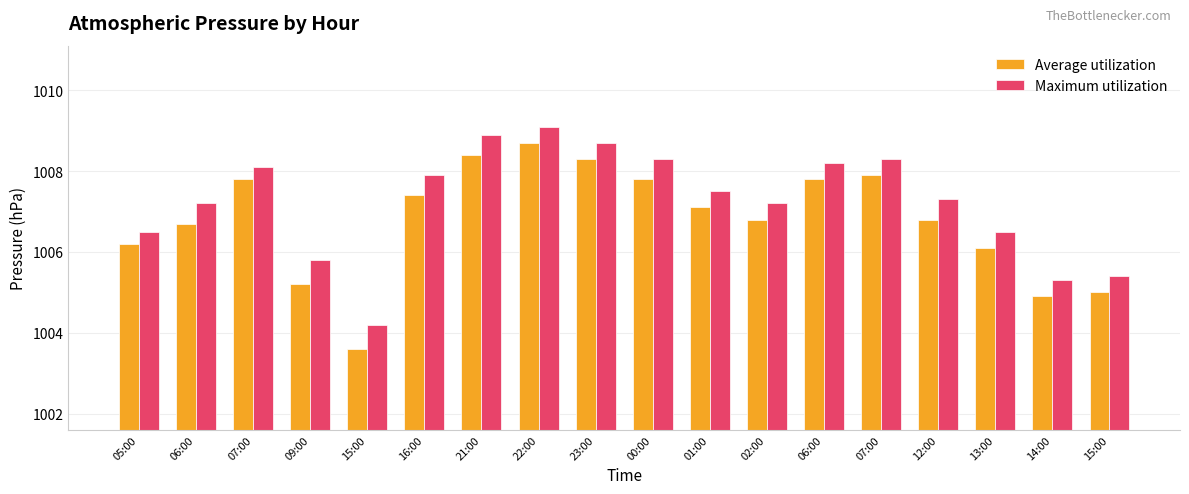

What is the difference between the Average utilization values at 07:00 and 06:00?

1.1